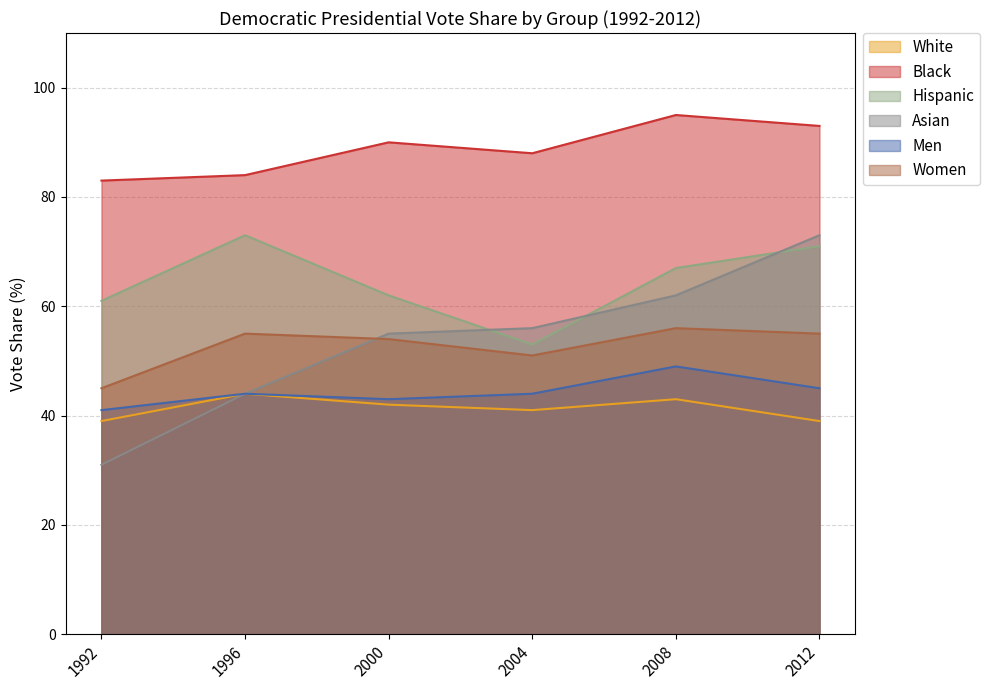

The value of Women at 2004 is 51. True or false?

True